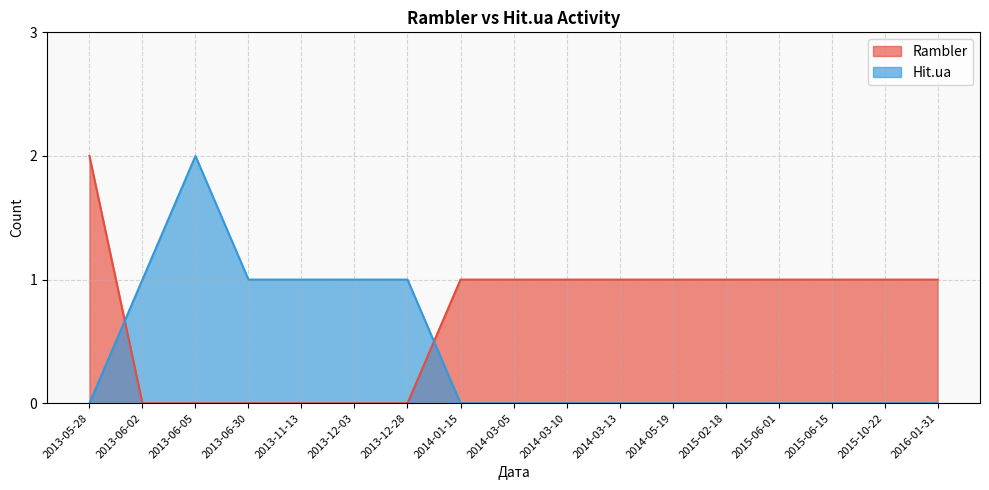

Between 2015-06-01 and 2014-01-15, which series saw the biggest shift?

Rambler